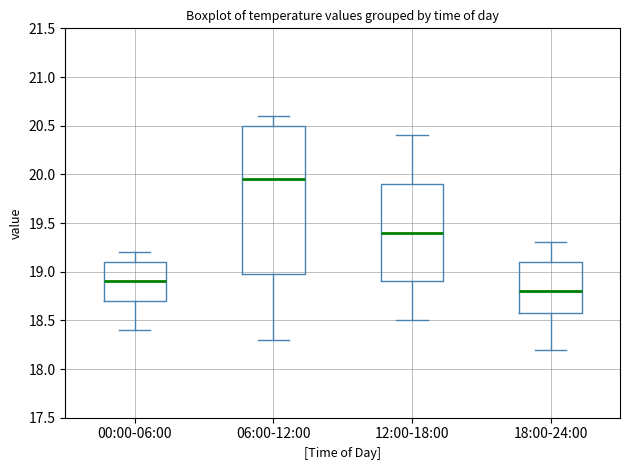

Where is the lower edge of the box for 06:00-12:00 on the y-axis? The values are not printed on the chart, so give them approximately, as read against the axis.

19.00